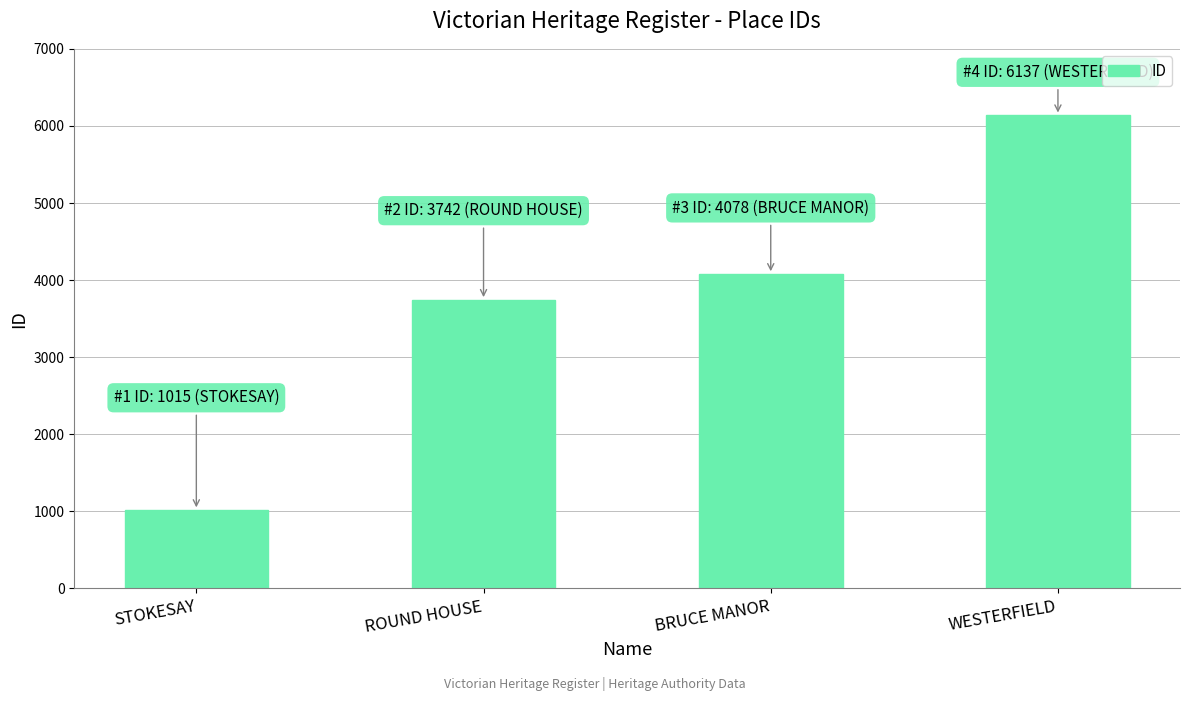

Rank the categories by value from lowest to highest.

STOKESAY, ROUND HOUSE, BRUCE MANOR, WESTERFIELD